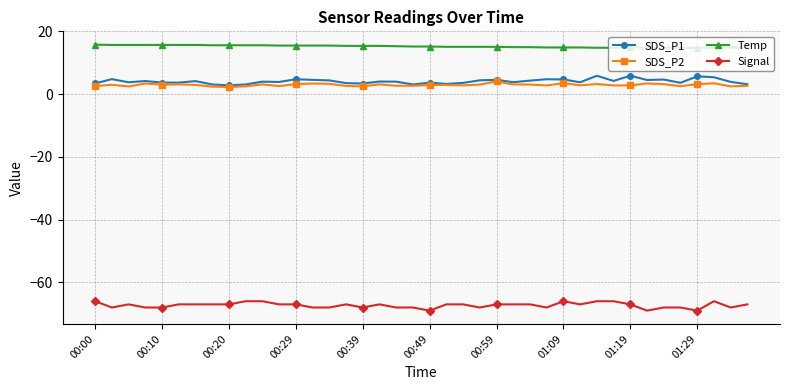

What is the difference between the maximum and minimum values in the SDS_P1 series?

3.1